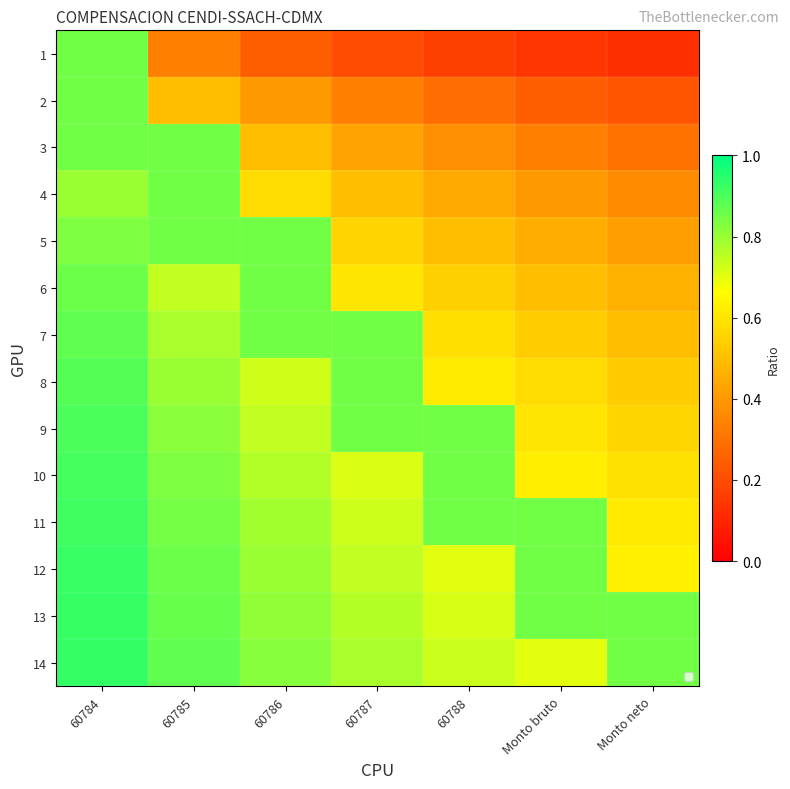

Where is 13 nearest to the value 0?

60788